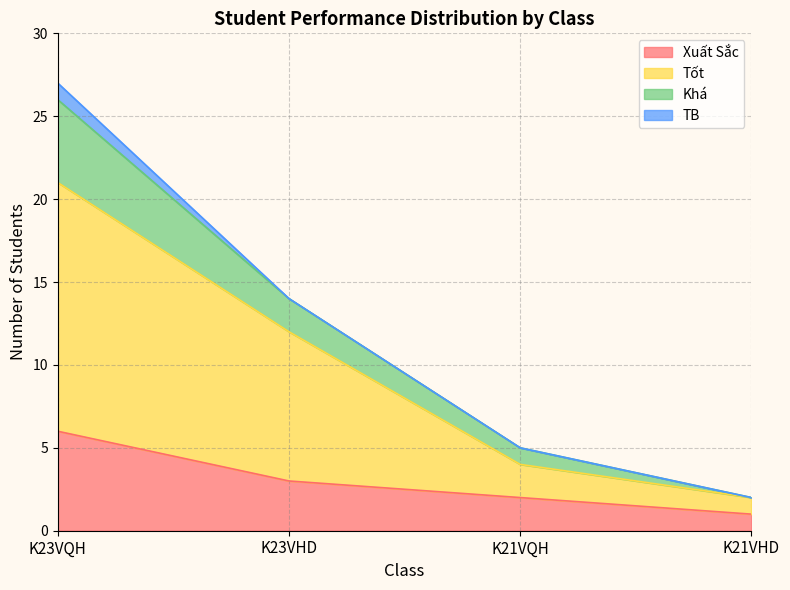

Which category has the lowest value in the Tốt series?

K21VHD